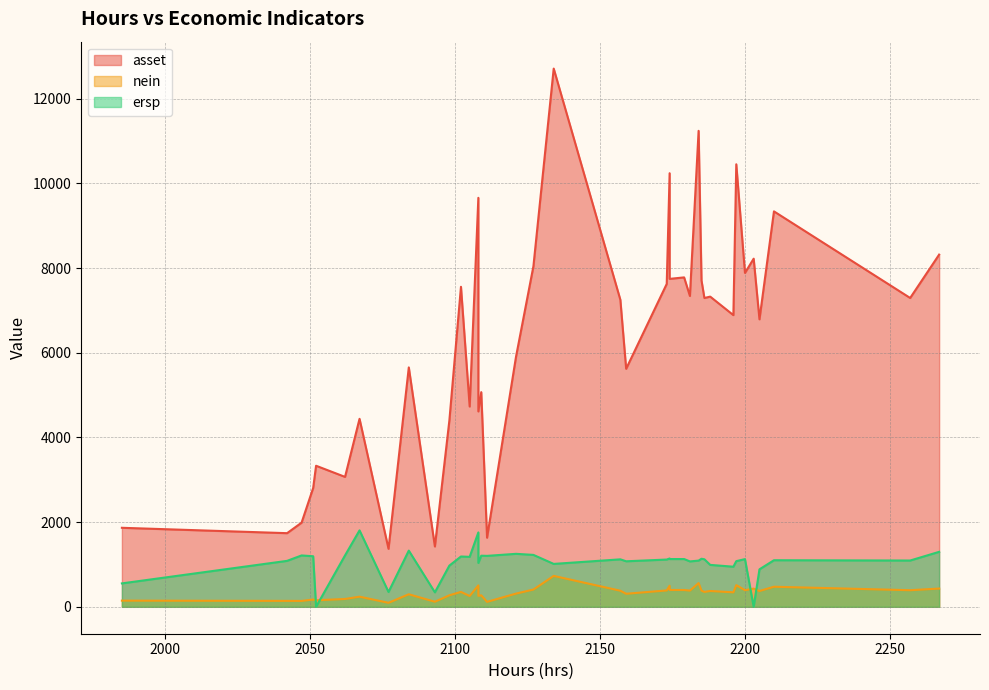

At which category is the sum across all series the highest?

2134